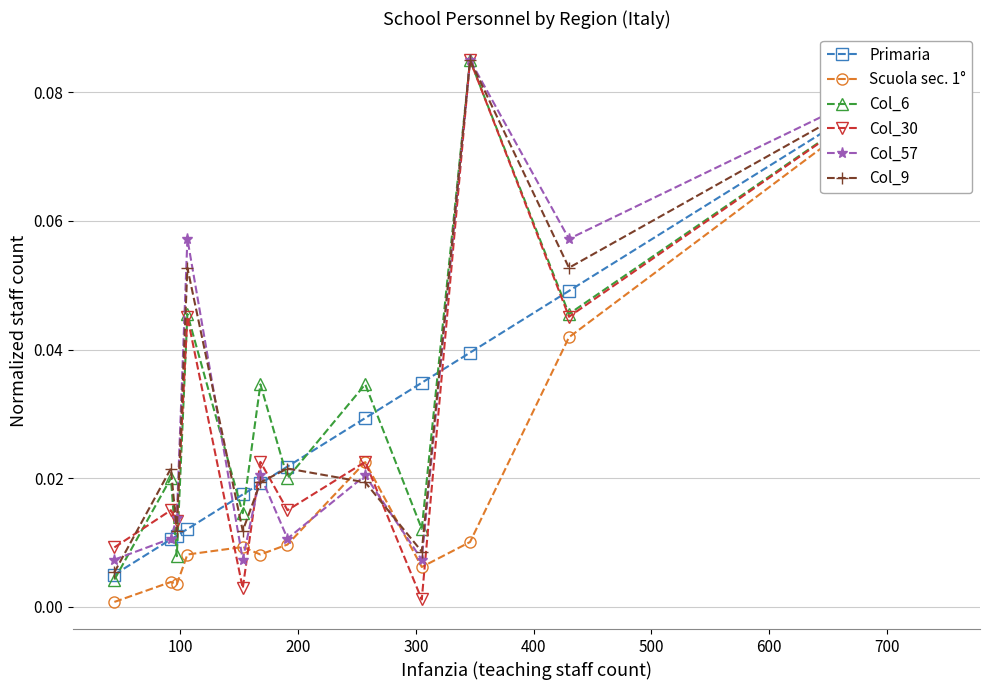

Reading right to left, what are all the values shown in this chart?

Primaria: 0.1	0.0	0.0	0.0	0.0	0.0	0.0	0.0	0.0	0.0	0.0	0.0
Scuola sec. 1°: 0.1	0.0	0.0	0.0	0.0	0.0	0.0	0.0	0.0	0.0	0.0	0.0
Col_6: 0.1	0.0	0.1	0.0	0.0	0.0	0.0	0.0	0.0	0.0	0.0	0.0
Col_30: 0.1	0.0	0.1	0.0	0.0	0.0	0.0	0.0	0.0	0.0	0.0	0.0
Col_57: 0.1	0.1	0.1	0.0	0.0	0.0	0.0	0.0	0.1	0.0	0.0	0.0
Col_9: 0.1	0.1	0.1	0.0	0.0	0.0	0.0	0.0	0.1	0.0	0.0	0.0